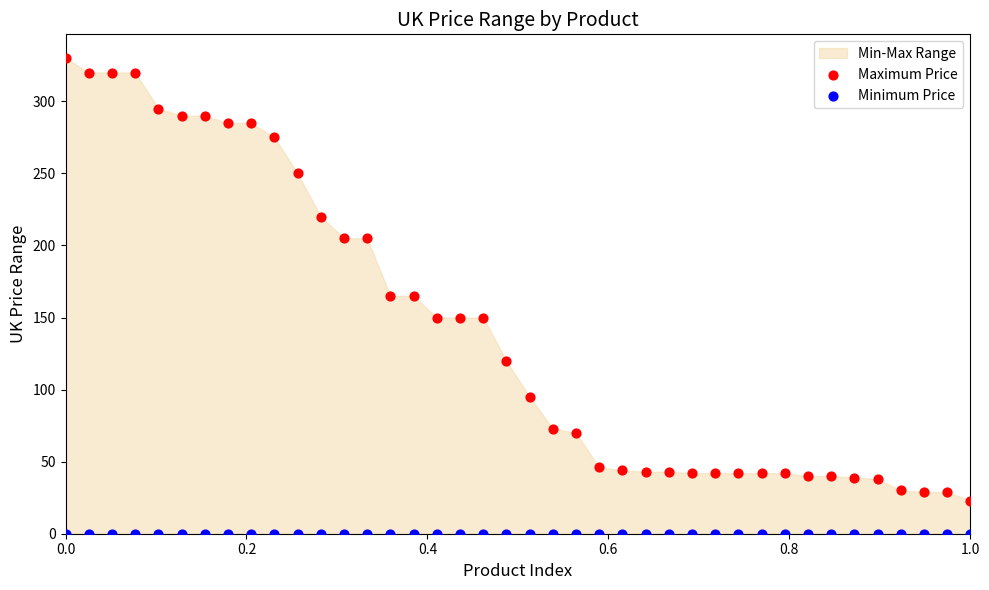

Which series reaches the maximum Y coordinate?

Maximum Price